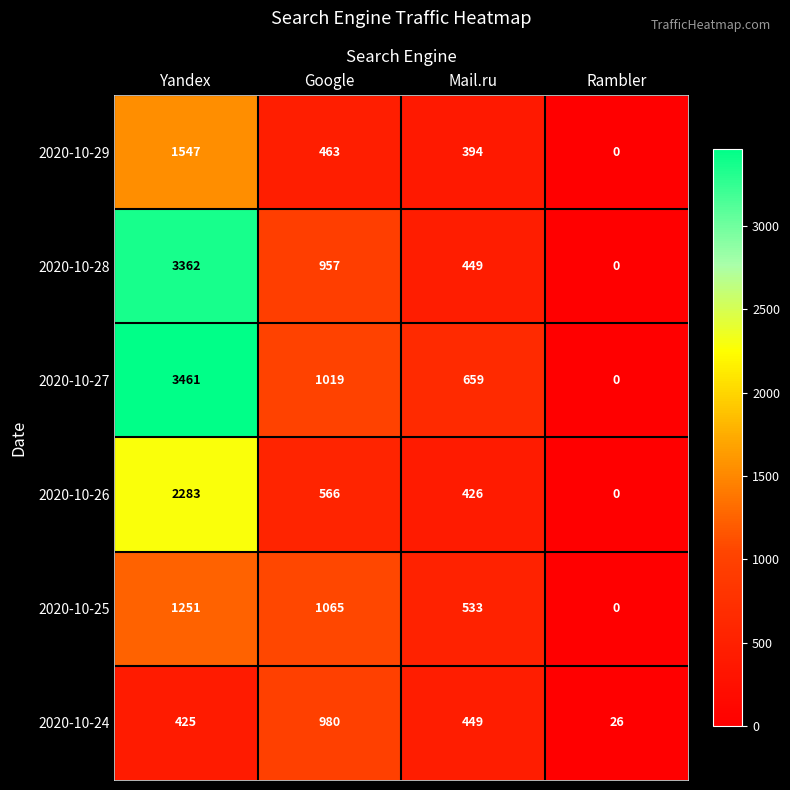

What is the greatest value displayed?

3461